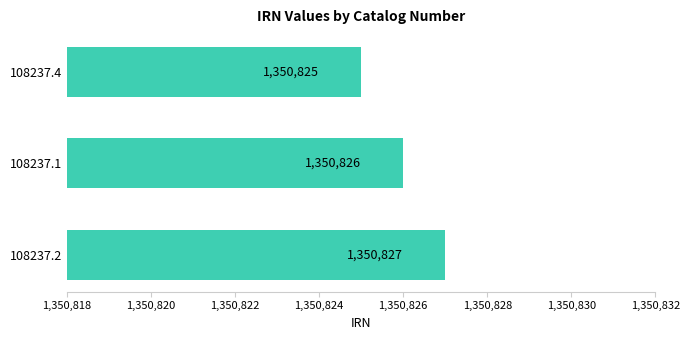

Between 108237.4 and 108237.1, which is larger?

108237.1